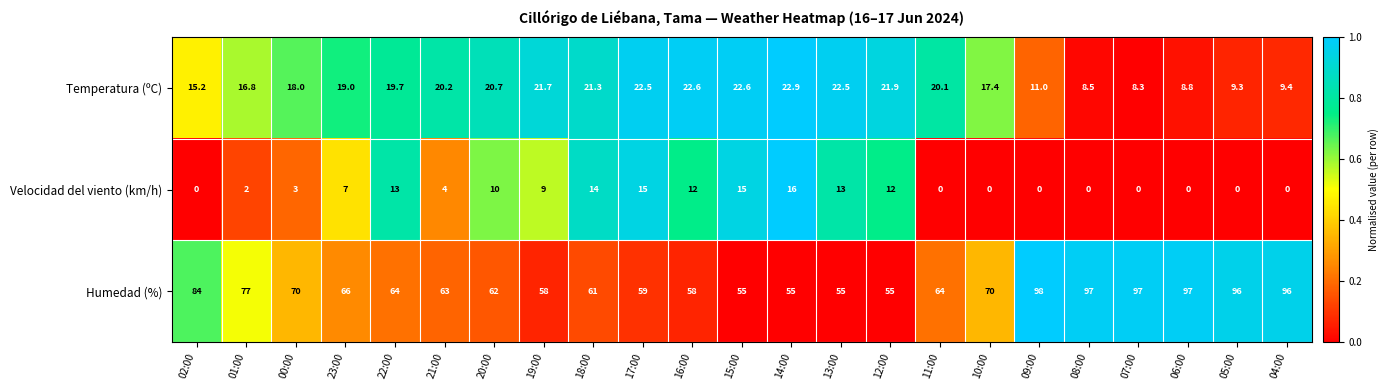

At how many categories does at least one series exceed 0?

23